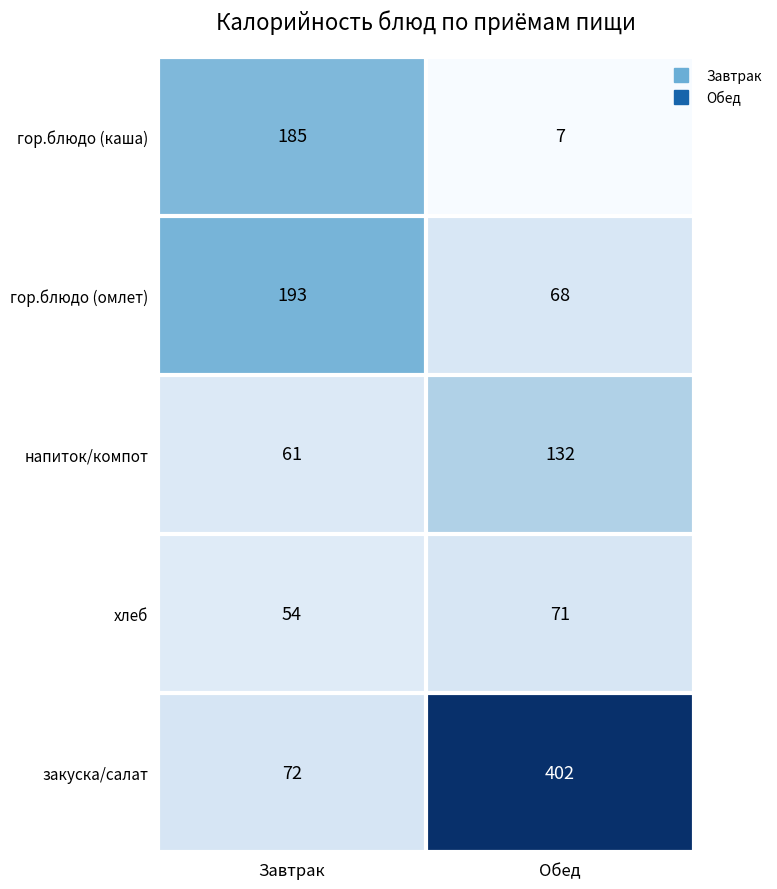

Which series has the widest spread of values?

закуска/салат